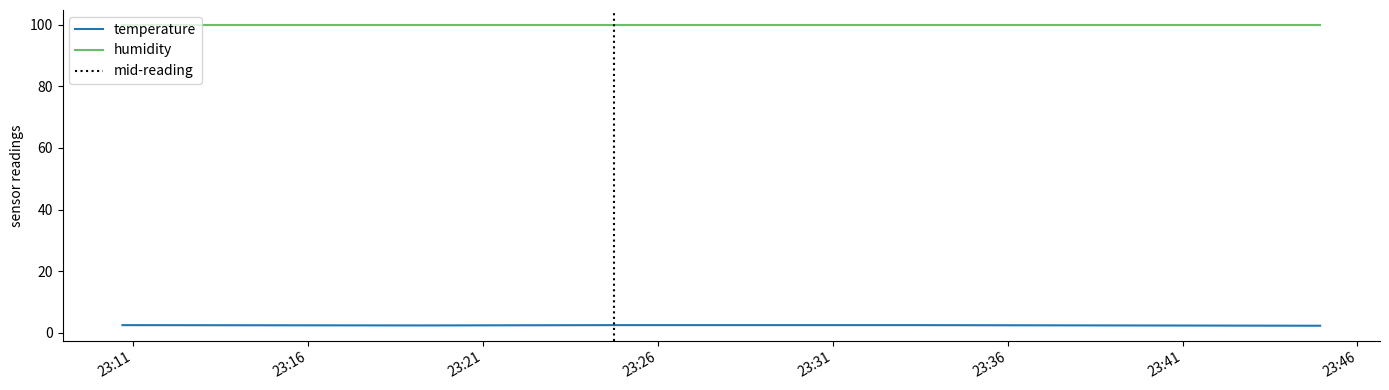

What is the value of the 3rd point from the left?

2.5